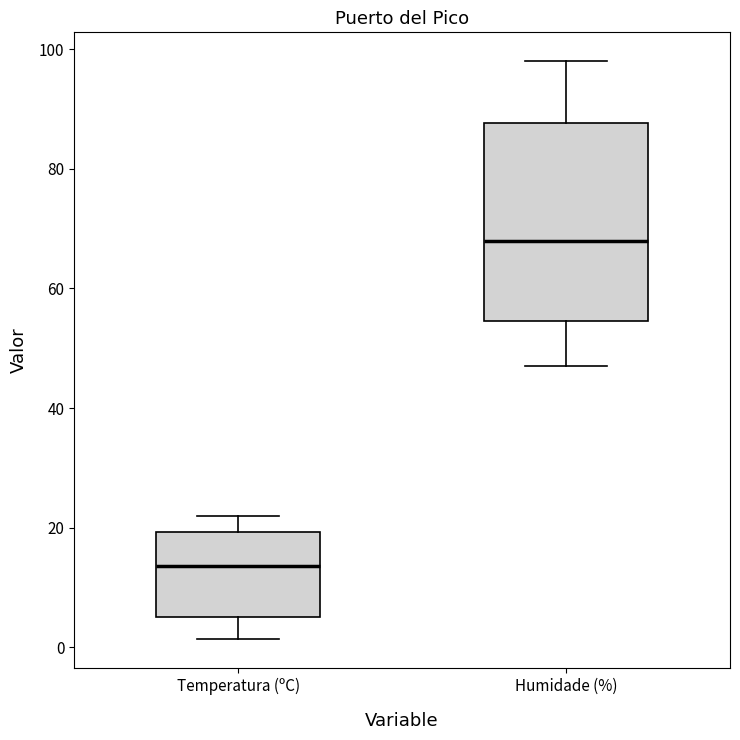

Which box has the lowest median line?

Temperatura (ºC)